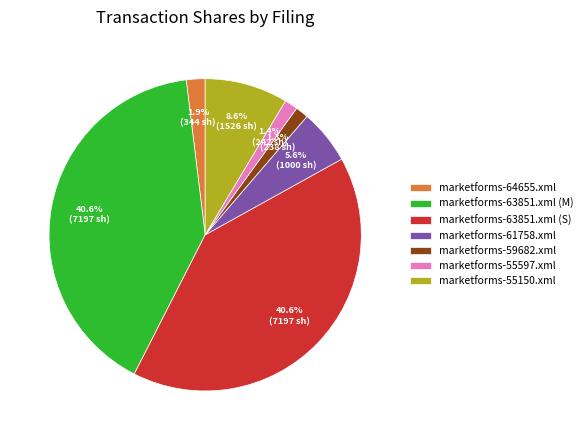

To the nearest percent, what is the average slice percentage?

14%